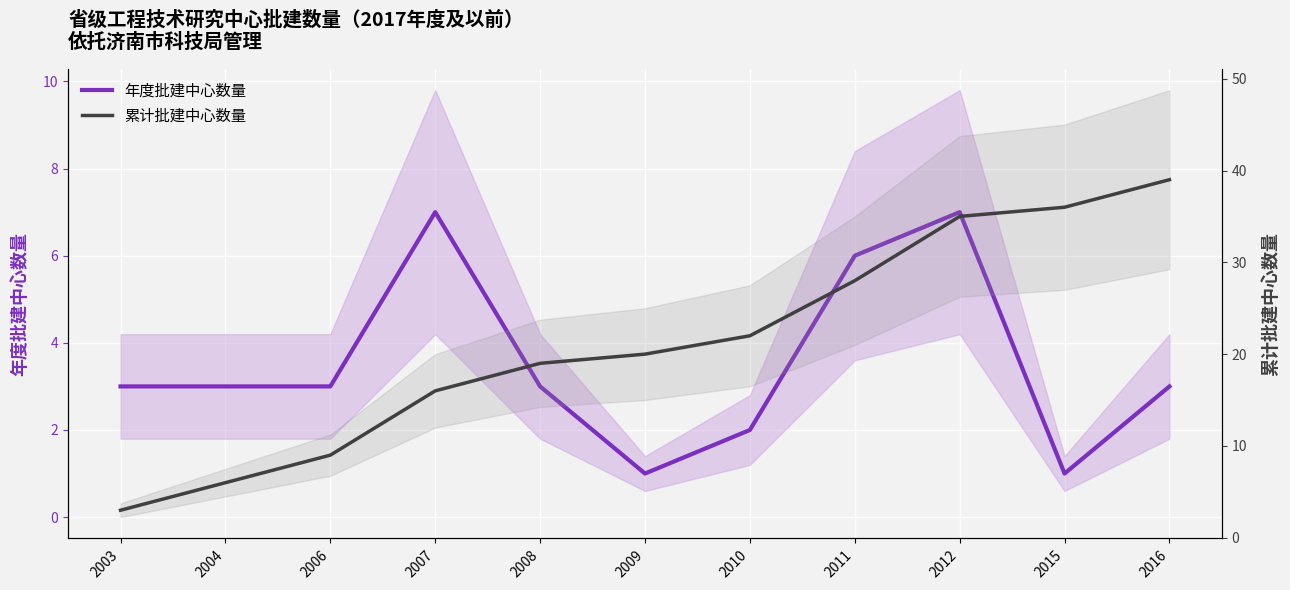

Which series changed the most between 2006 and 2015?

累计批建中心数量